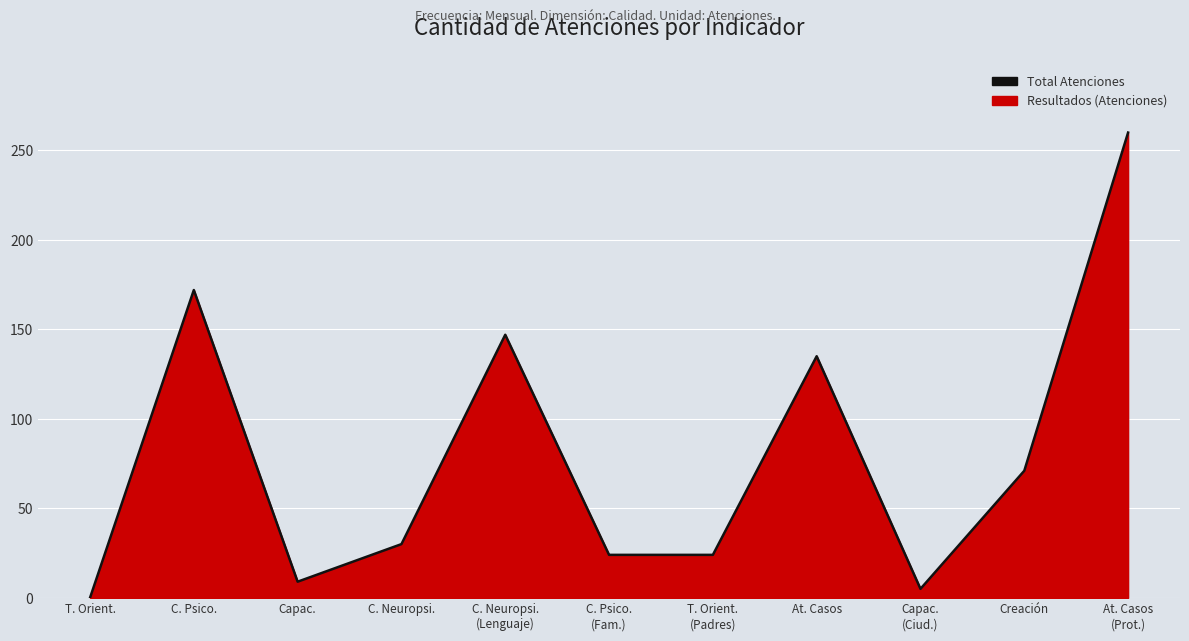

Between T. Orient. and Capac., which is larger?

Capac.